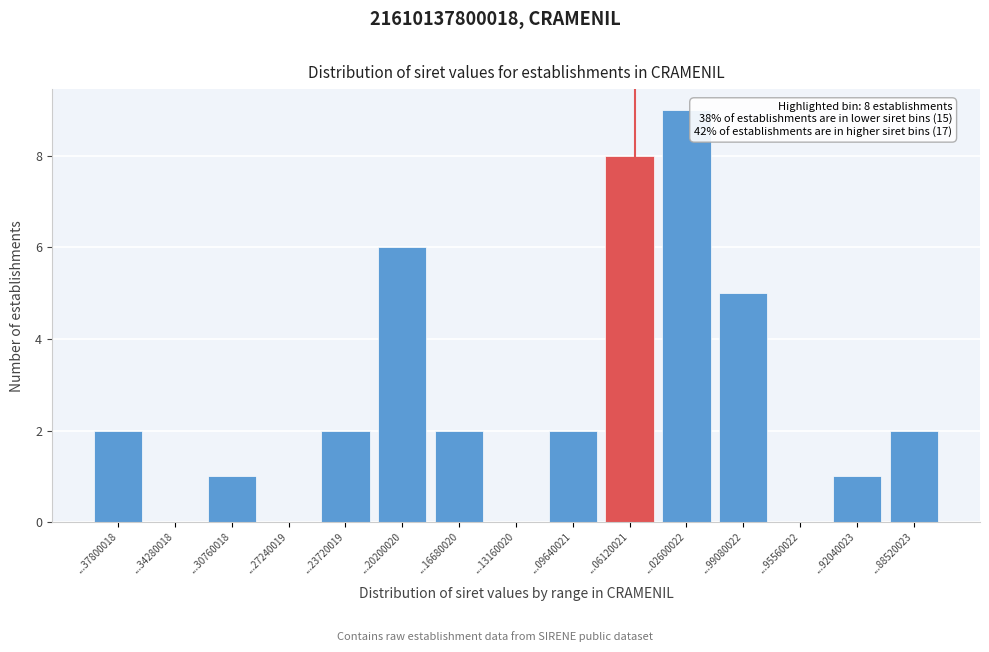

Reading left to right, transcribe all the data shown in this chart.

...37800018=2	...34280018=0	...30760018=1	...27240019=0	...23720019=2	...20200020=6	...16680020=2	...13160020=0	...09640021=2	...06120021=8	...02600022=9	...99080022=5	...95560022=0	...92040023=1	...88520023=2